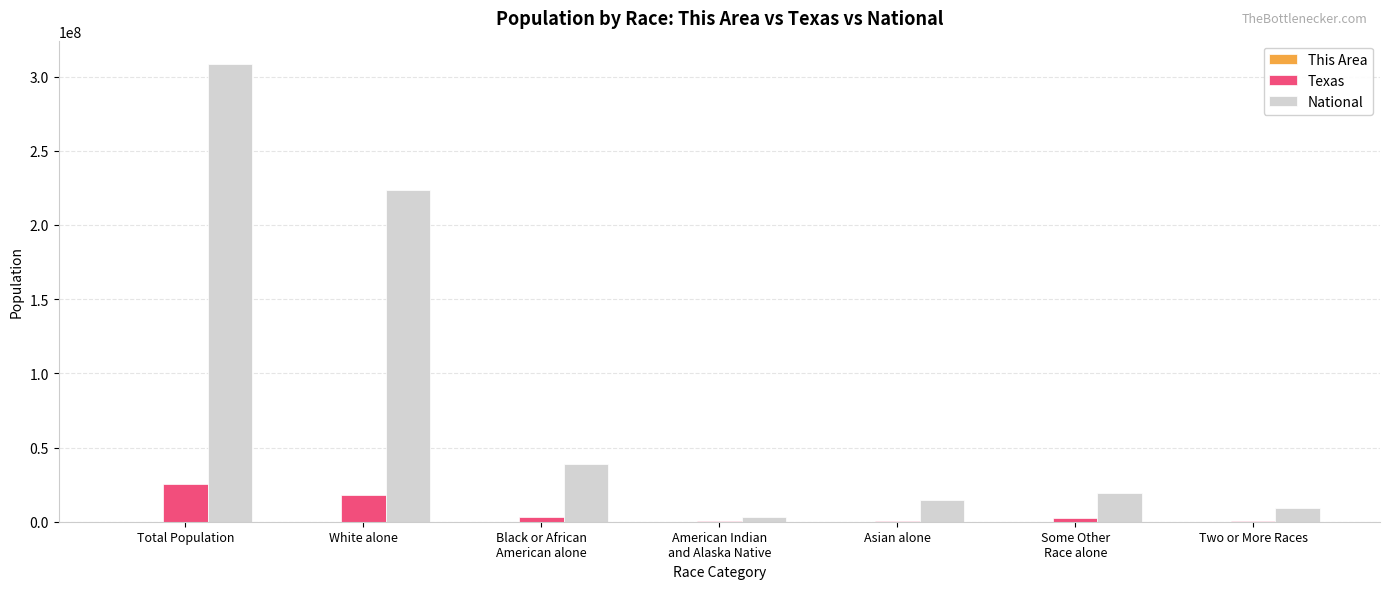

At which category is the sum across all series the highest?

Total Population